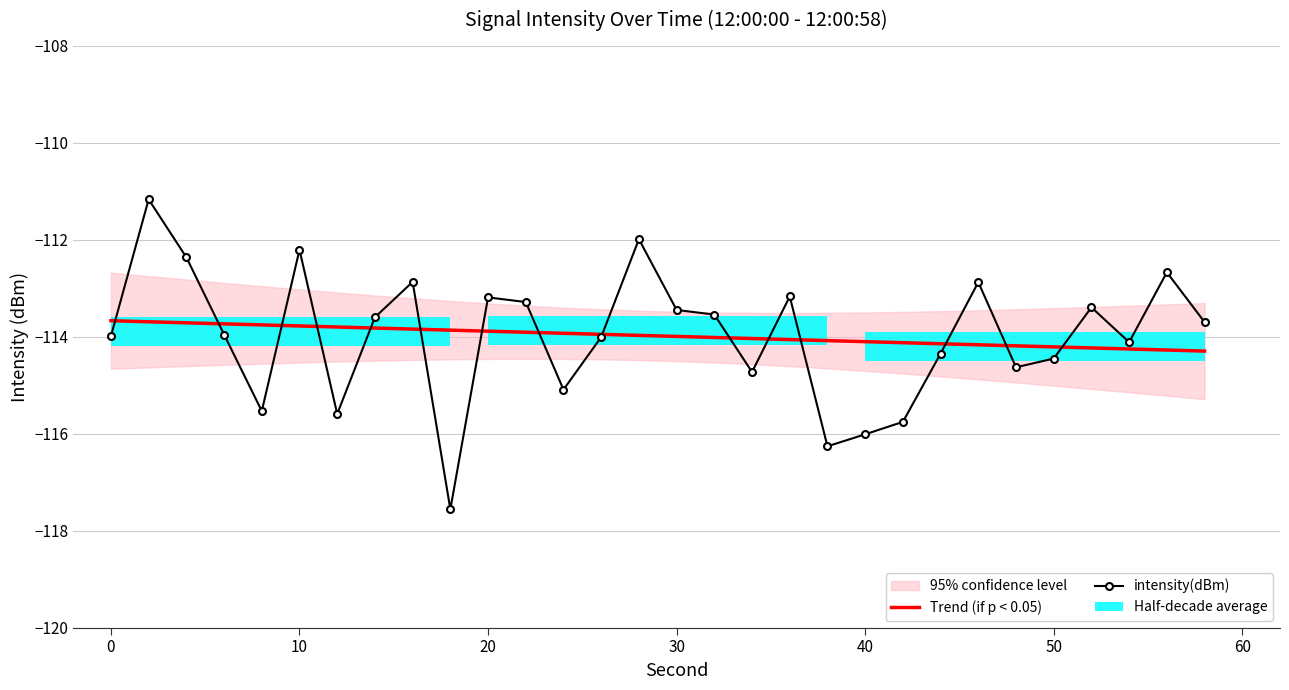

List the series in order of their overall mean, lowest first.

intensity(dBm), Trend (if p < 0.05)